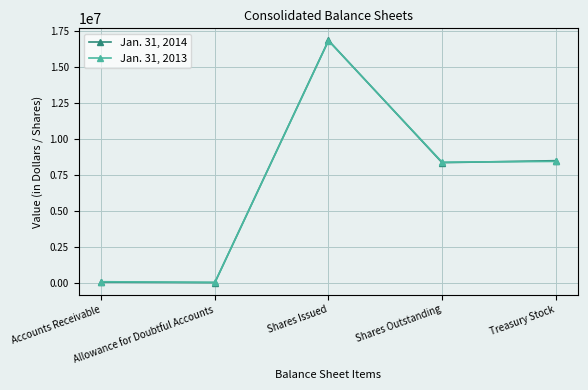

True or false: Jan. 31, 2013 has more than 1 interior local peaks.

False